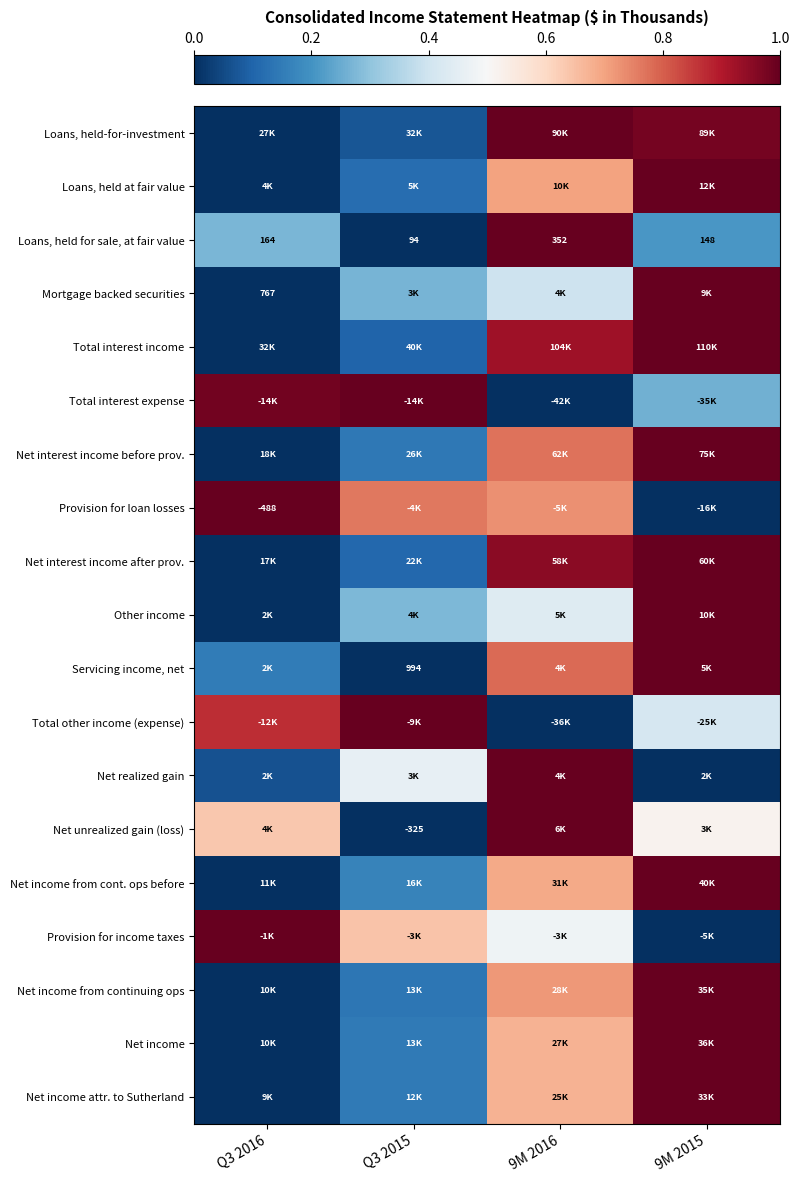

How many distinct data groups are displayed?

19